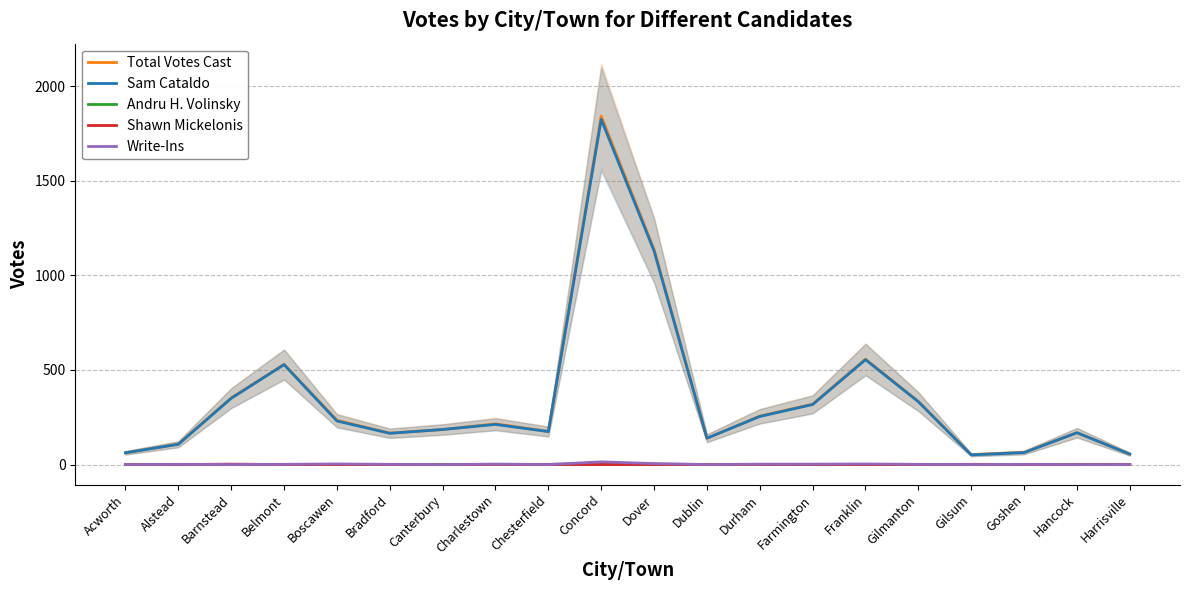

What are all the series names shown in the legend?

Total Votes Cast, Sam Cataldo, Andru H. Volinsky, Shawn Mickelonis, Write-Ins